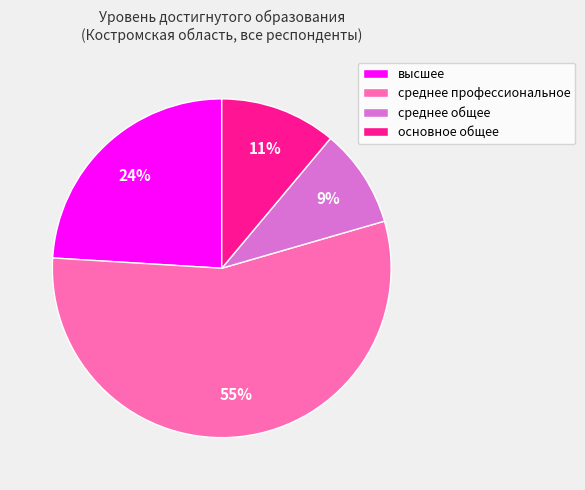

How many slices are in this pie chart?

4